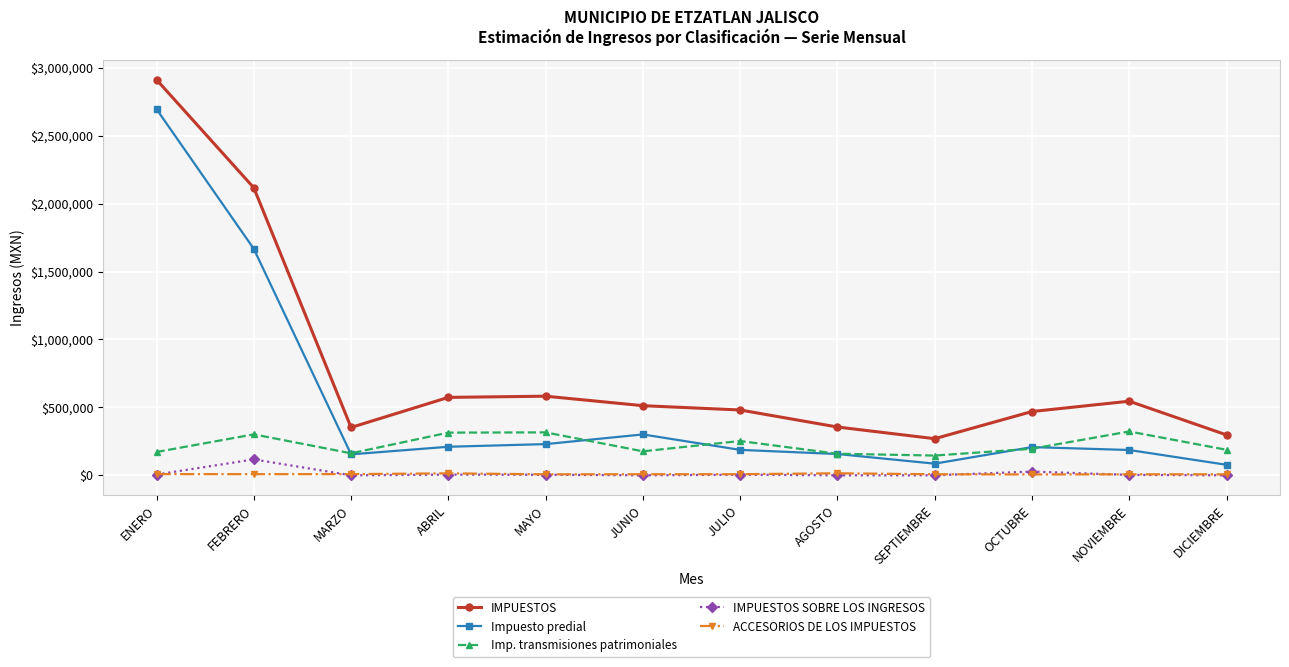

True or false: IMPUESTOS SOBRE LOS INGRESOS has more than 0 points higher than both neighbors.

True